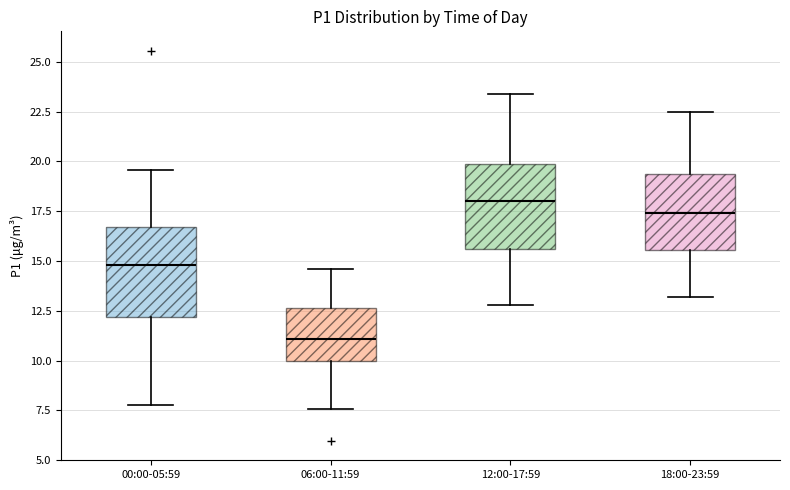

Reading left to right, transcribe this box plot: for each box, give where its median line is, the range the box spans, and where its two whiskers end, as read against the y-axis. The values are not printed on the chart, so give them approximately, as read against the axis.

00:00-05:59: median 15.0, box 12.0 to 16.5, whiskers 8.0 to 19.5
06:00-11:59: median 11.0, box 10.0 to 12.5, whiskers 7.5 to 14.5
12:00-17:59: median 18.0, box 15.5 to 20.0, whiskers 13.0 to 23.5
18:00-23:59: median 17.5, box 15.5 to 19.5, whiskers 13.0 to 22.5